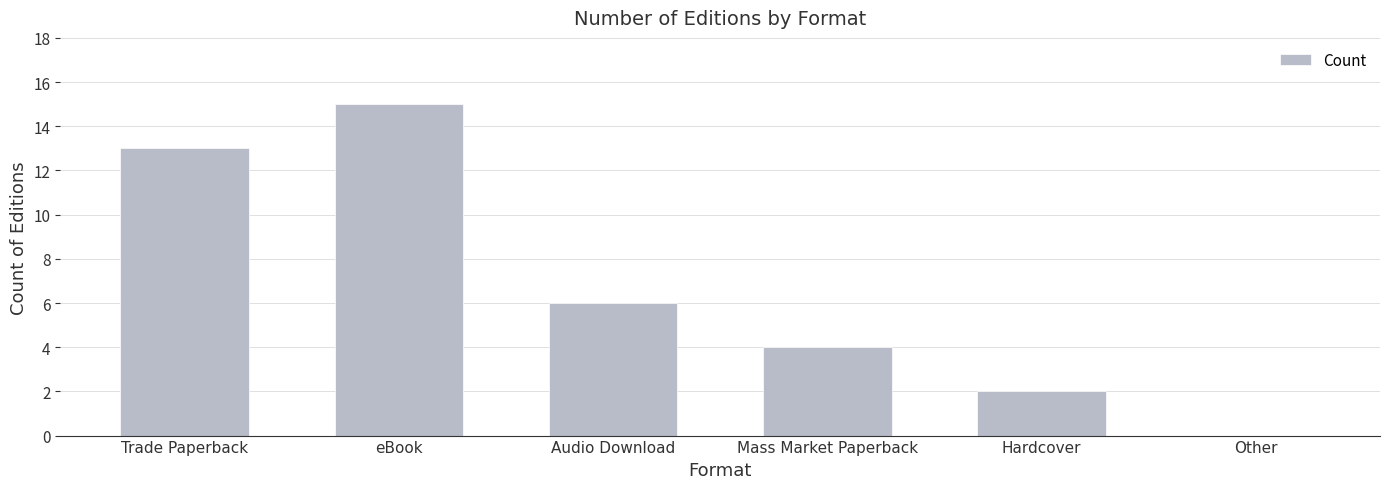

Read the value at Audio Download, to the nearest 5.

5